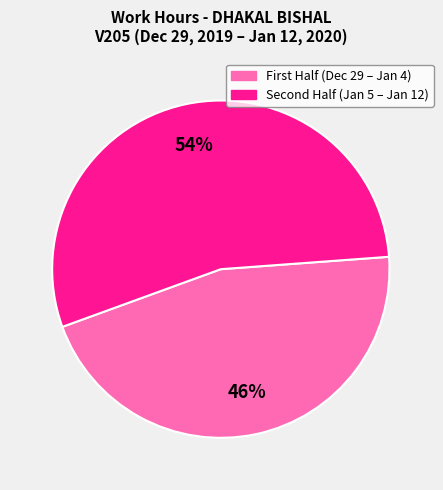

Is there a majority slice in this chart?

Yes